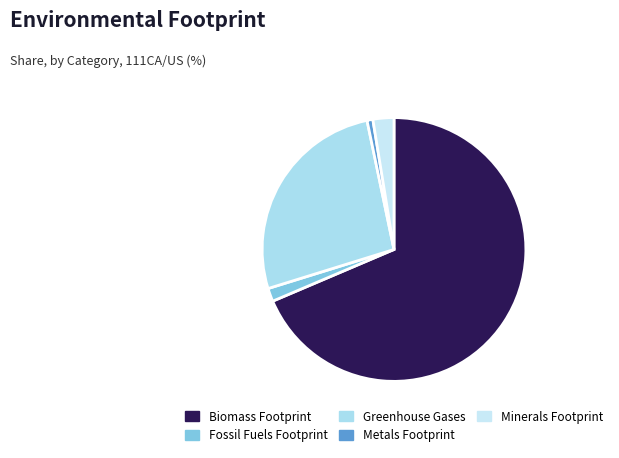

What percentage is NOT represented by Greenhouse Gases?

73.5%